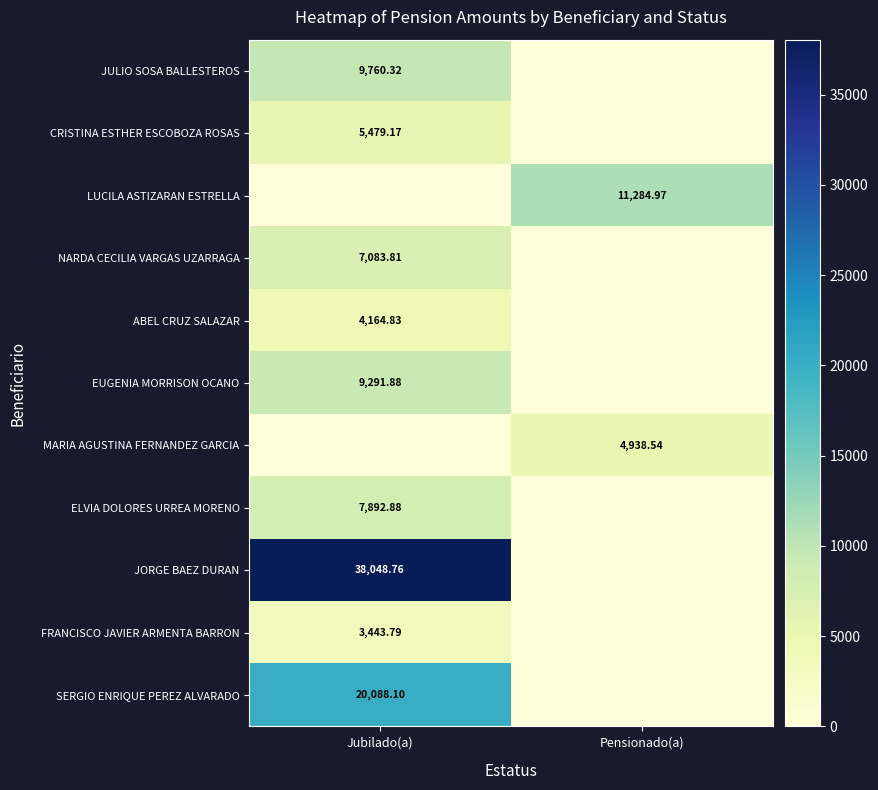

At which category is the sum across all series the highest?

Jubilado(a)